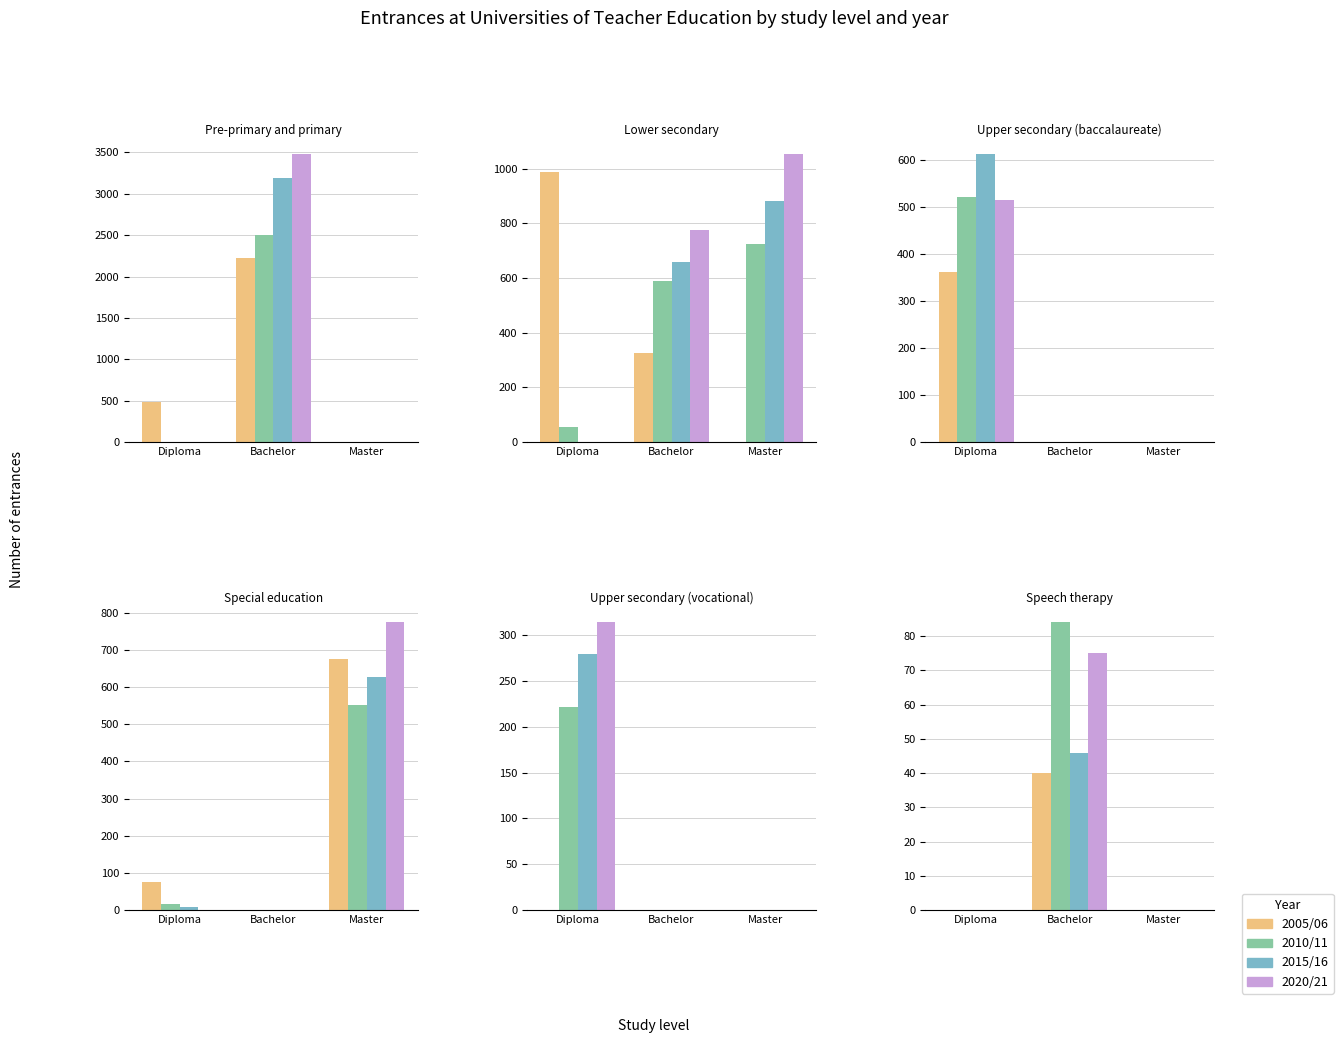

How many groups of bars are there?

3